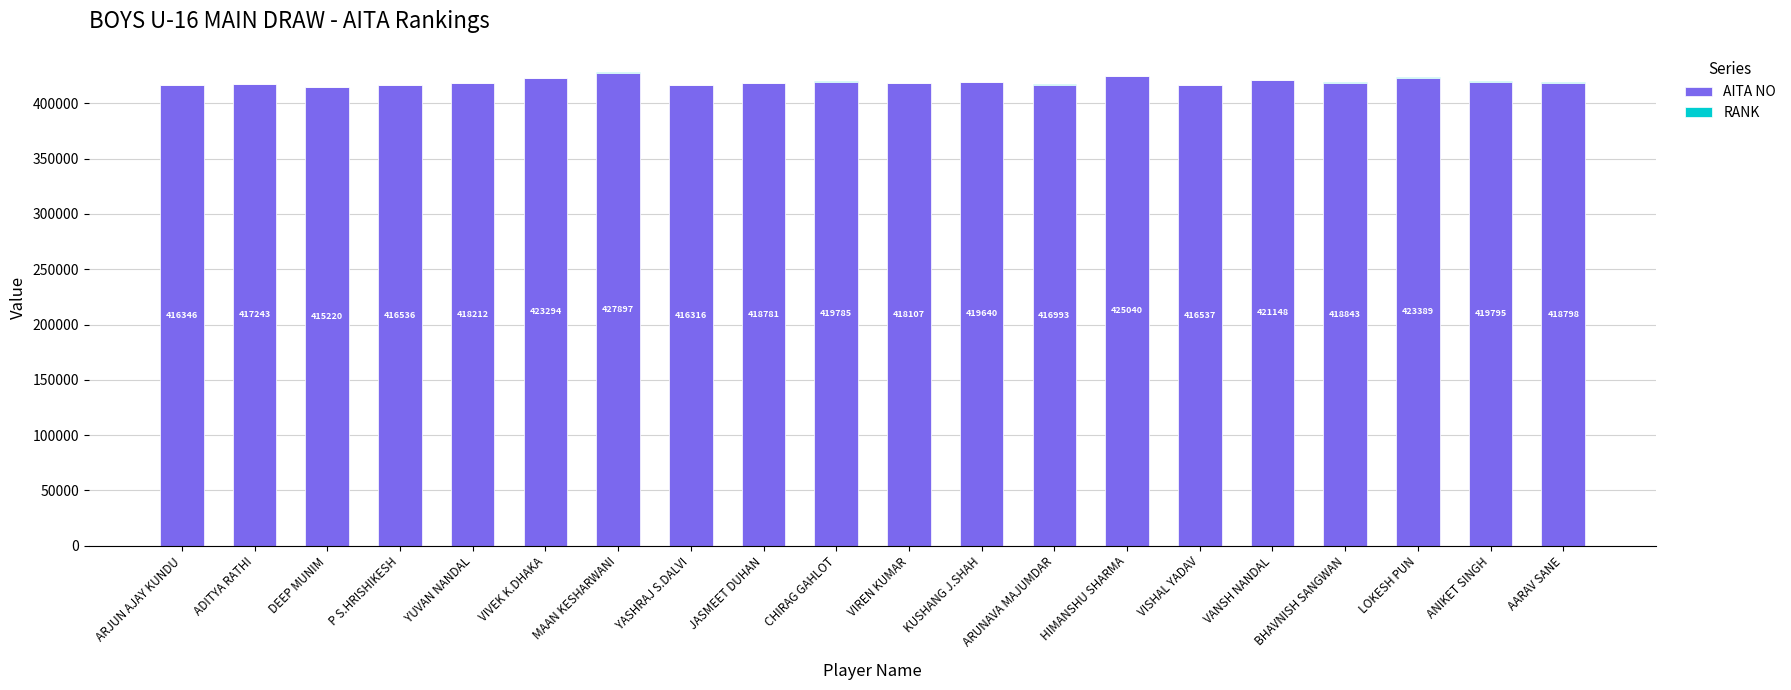

What value does the AITA NO series have at VISHAL YADAV, to the nearest 100?

416500